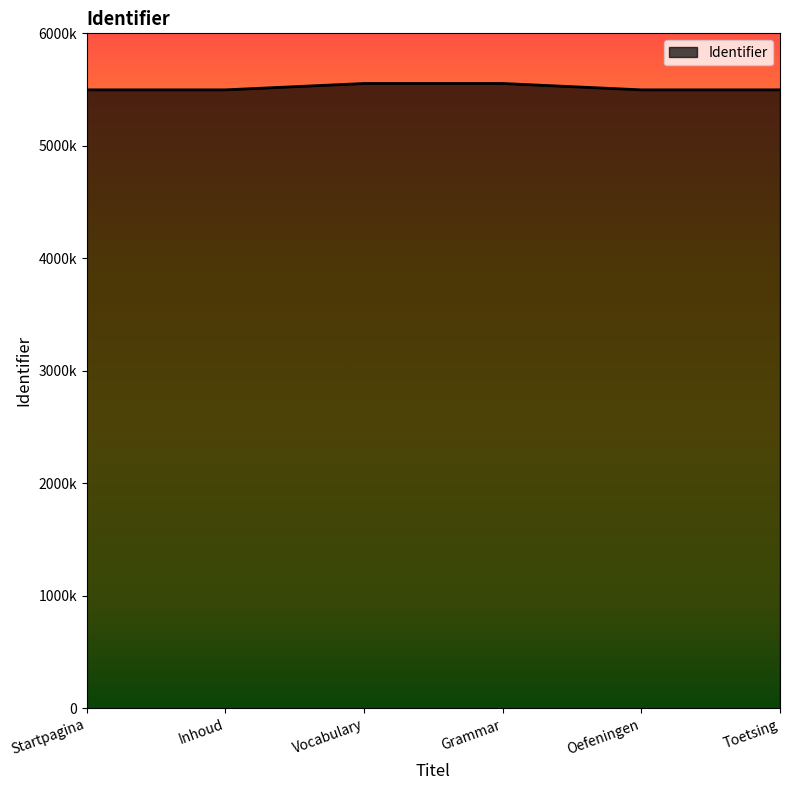

Is this an area chart (filled region under the line)?

Yes